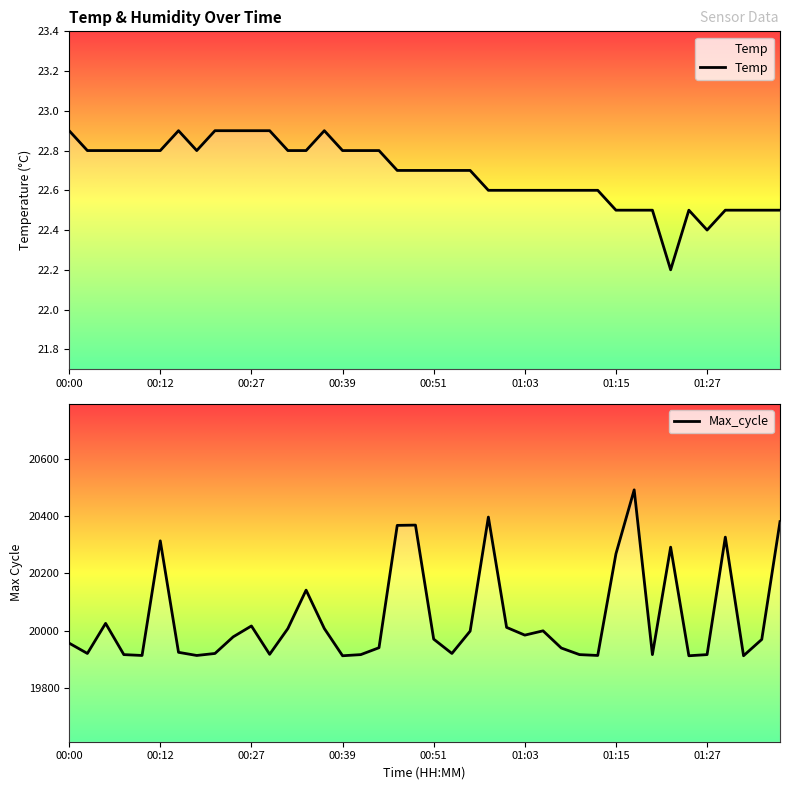

Is it true that Max_cycle equals 28510.3 at 16?

False